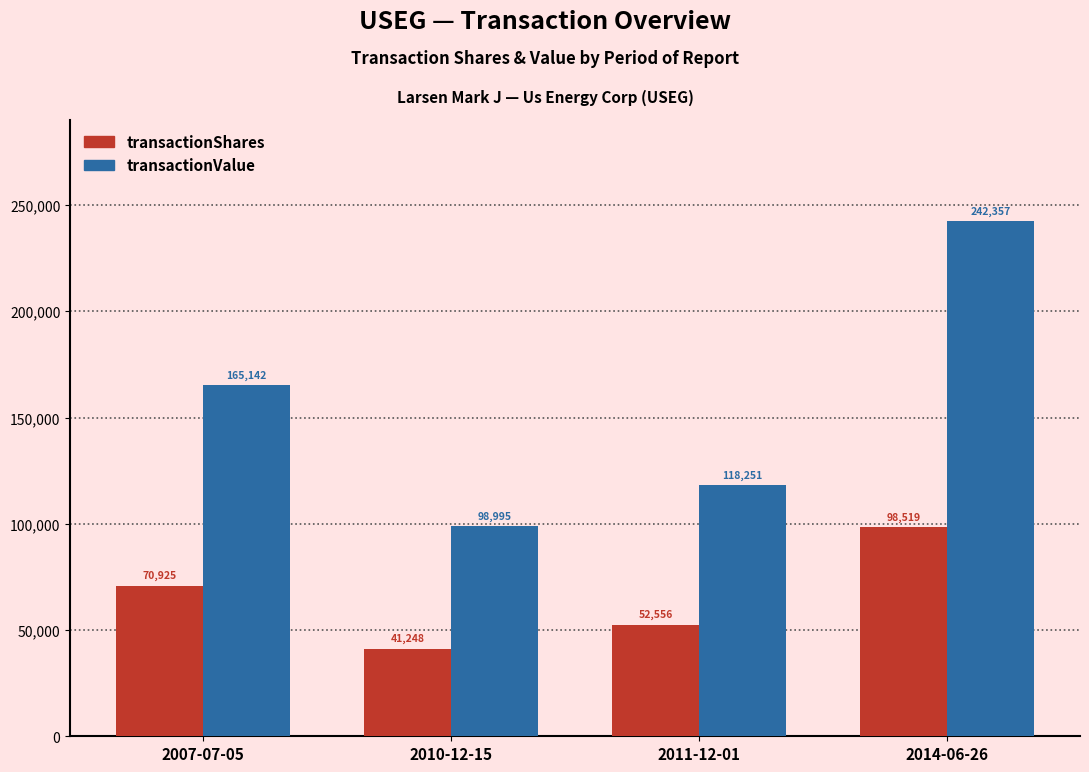

How many bars are there in each group?

2